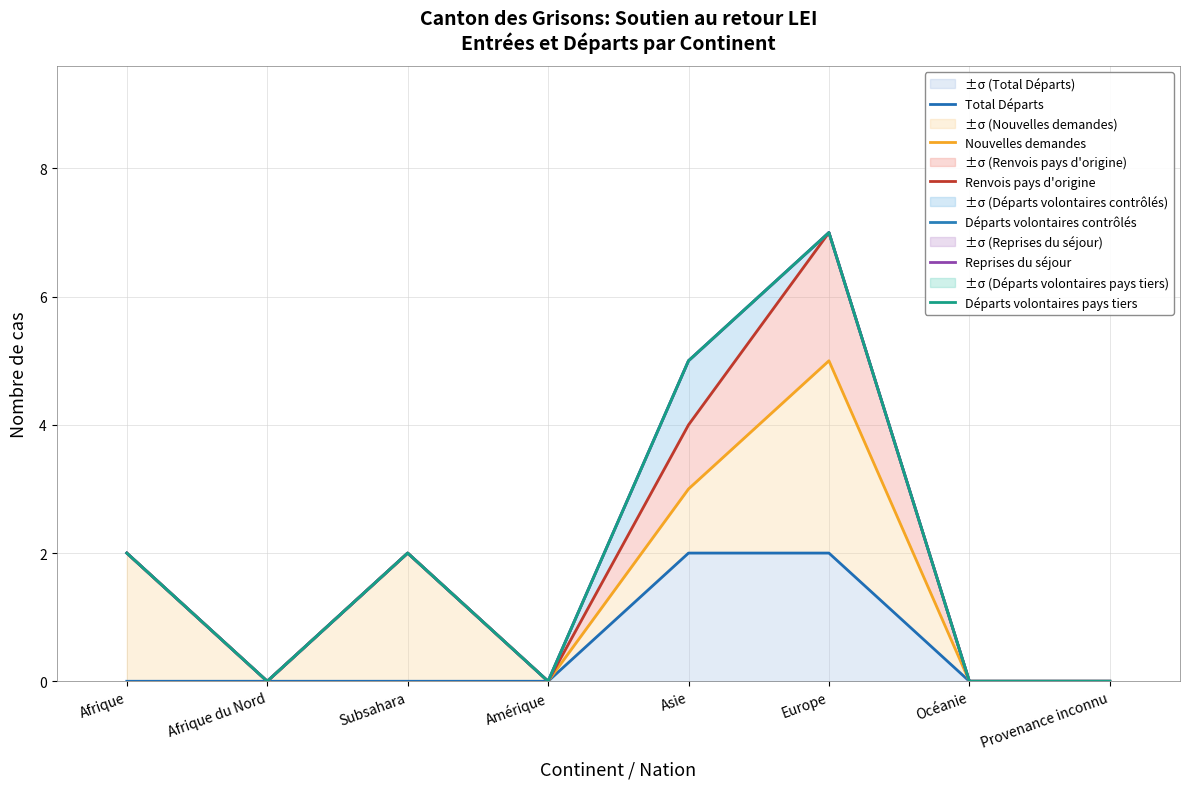

How many Renvois pays d'origine values are between 0 and 4?

7